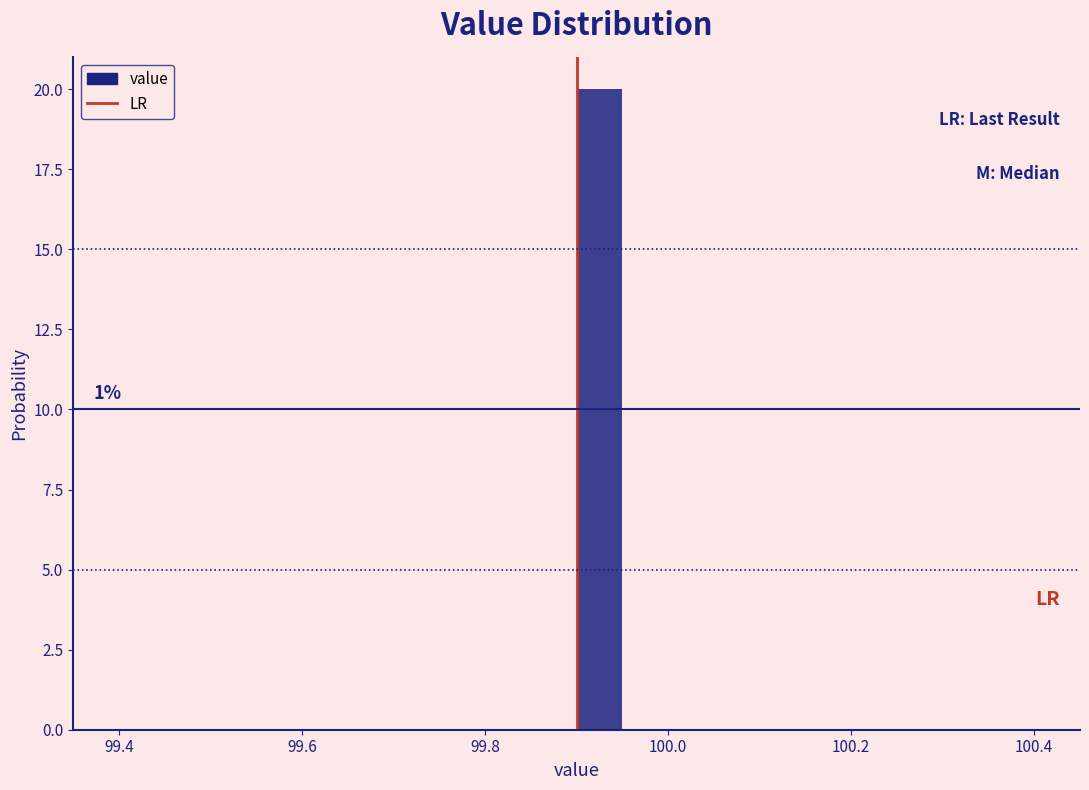

Read against the x-axis, roughly where is the centre of the tallest bar?

99.92